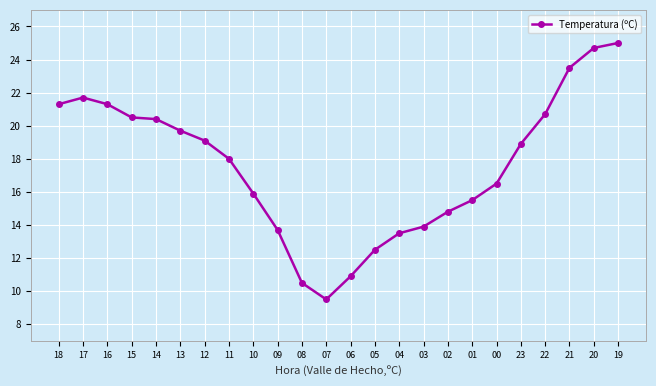

What is the difference between the maximum and minimum values?

15.5